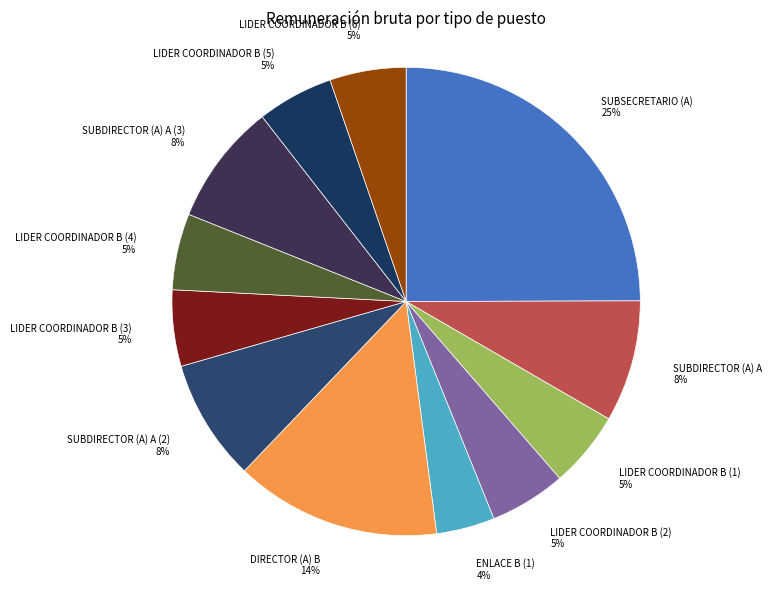

The SUBSECRETARIO (A) slice represents 25% of the pie. True or false?

True